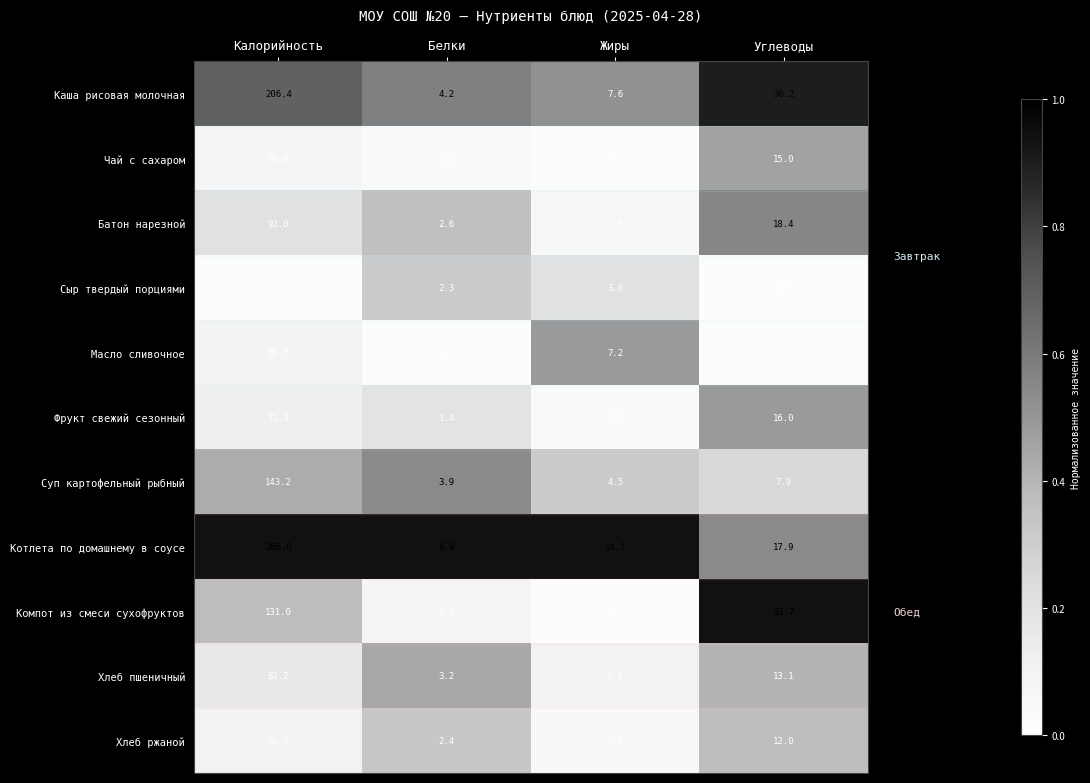

Count the number of categories in the chart.

4